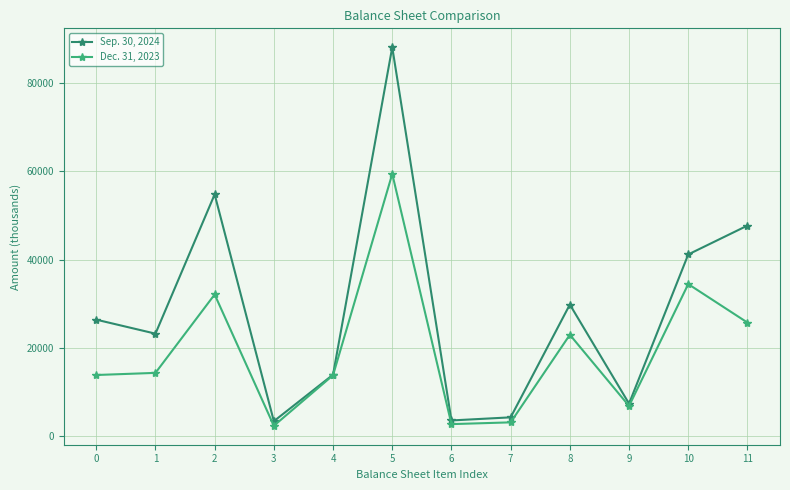

Between 1 and 7, which series saw the biggest shift?

Sep. 30, 2024